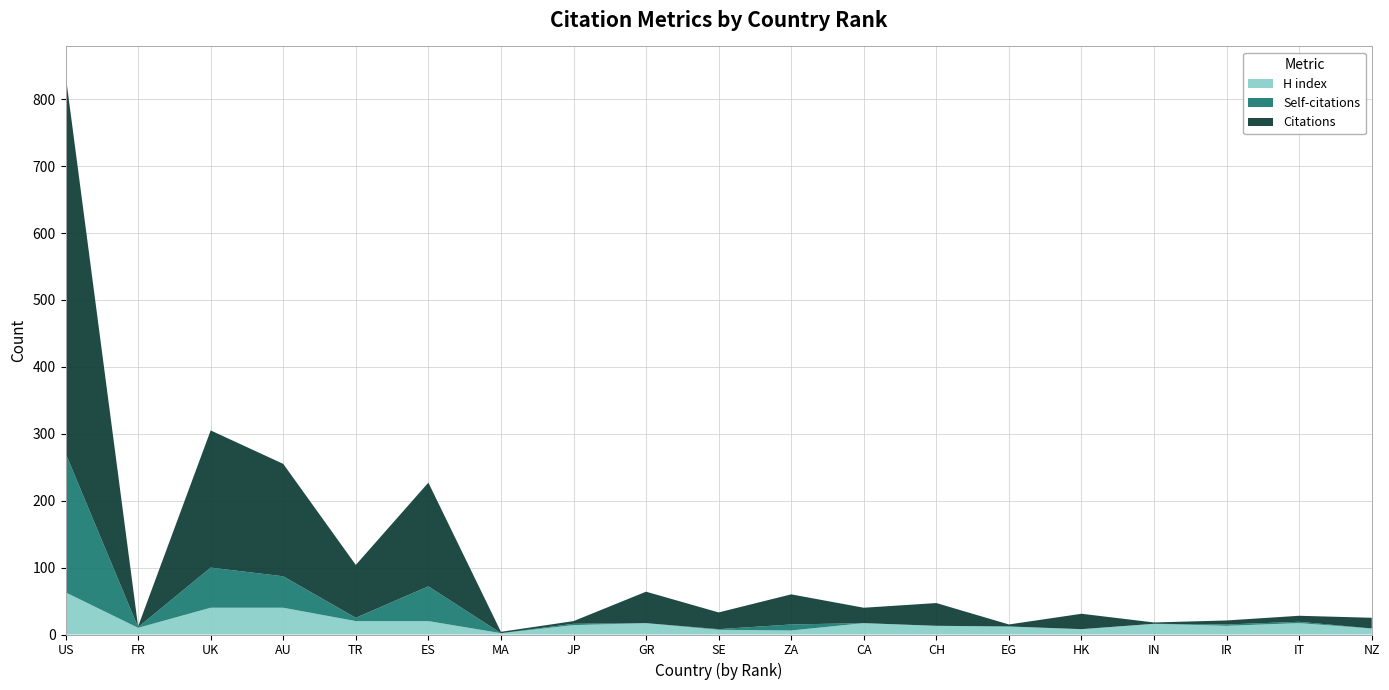

Reading left to right, what are all the values shown in this chart?

Citations: 566	1	205	168	79	155	2	4	47	25	45	23	34	3	23	2	6	9	16
Self-citations: 208	1	60	47	5	52	0	2	0	1	9	0	0	0	0	0	2	2	0
H index: 63	10	40	40	20	20	2	14	17	7	6	17	13	12	8	16	13	17	9